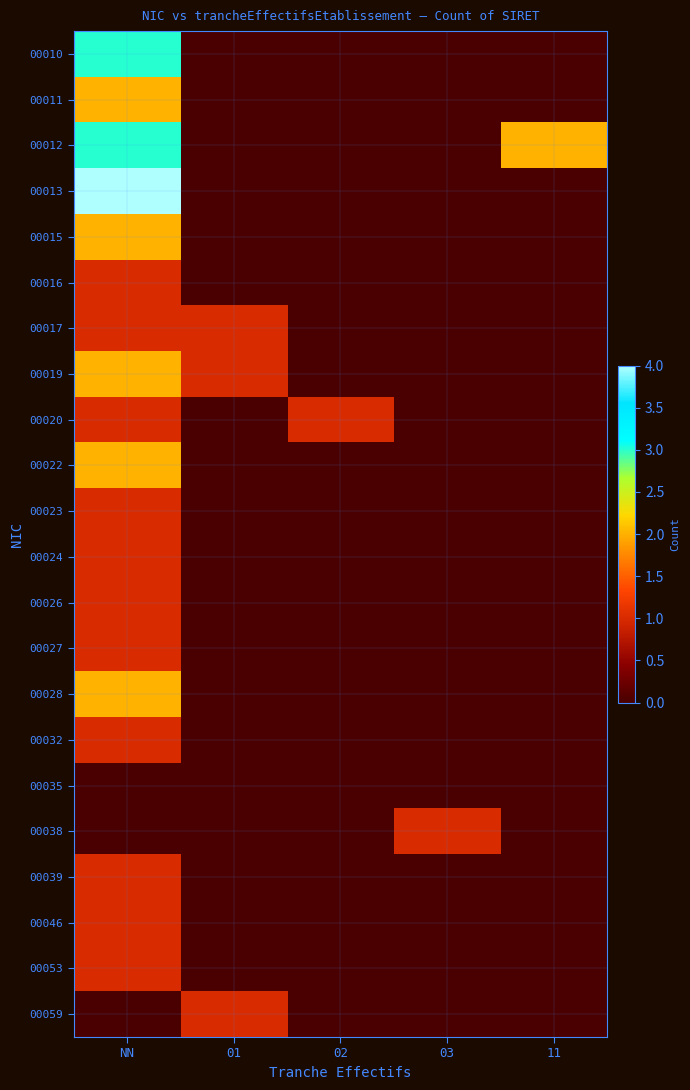

Which label corresponds to the smallest value in the chart?

01